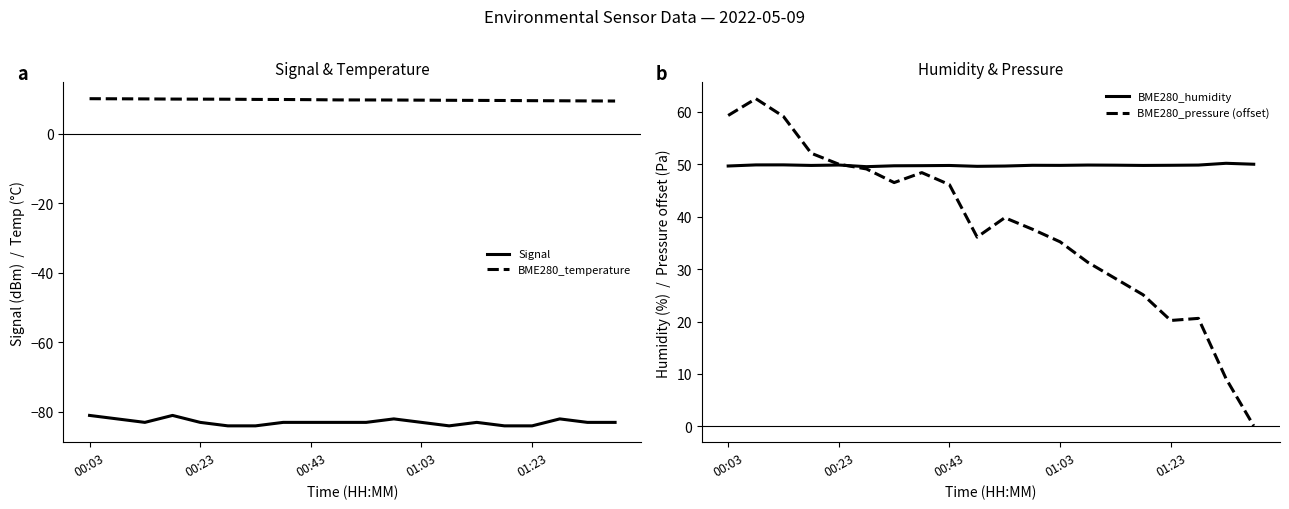

The Signal series shows -132.2 at 01:03. True or false?

False